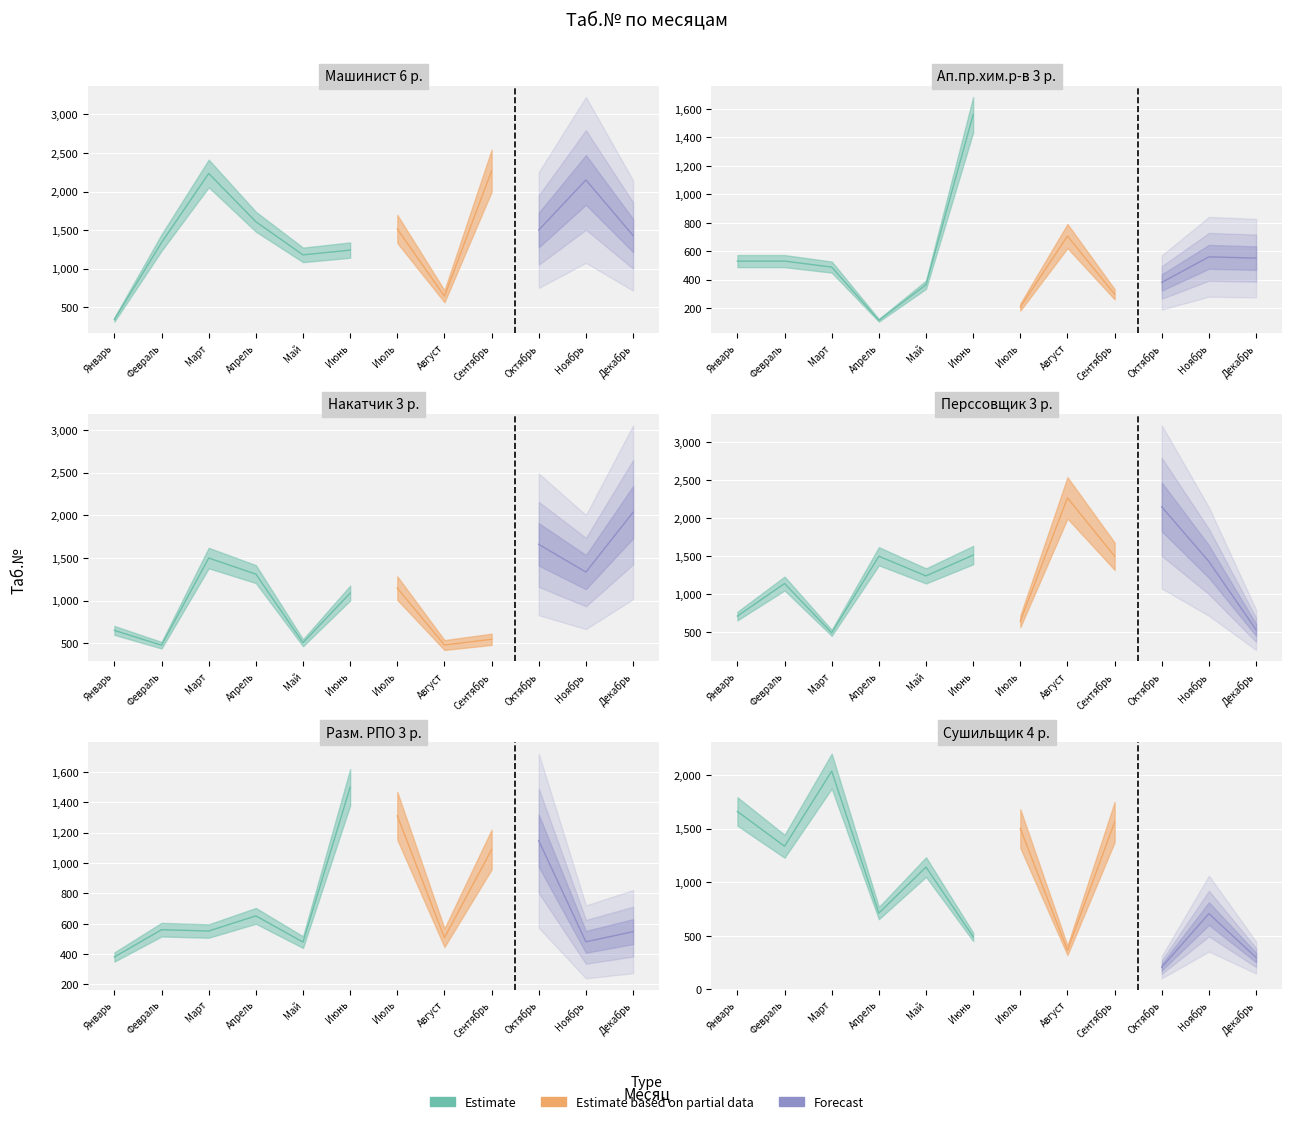

What is the smallest value displayed?

115